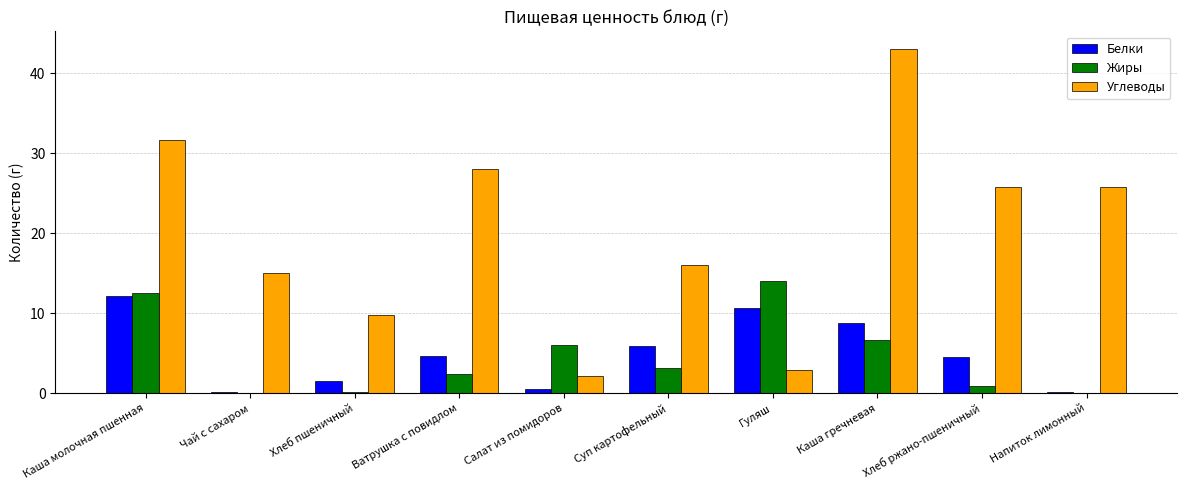

The value of Углеводы at Гуляш is 4.9. True or false?

False